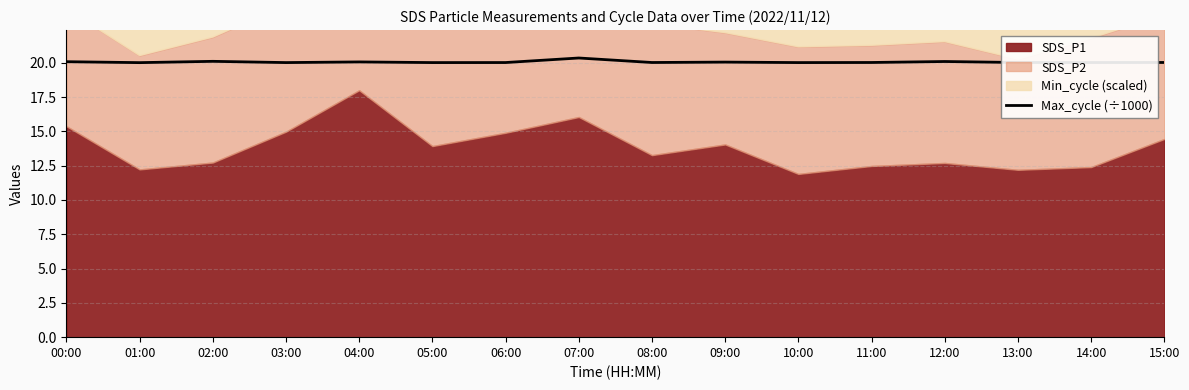

Reading left to right, extract all data points from this chart.

20.1	20.0	20.1	20.0	20.1	20.0	20.0	20.4	20.0	20.1	20.0	20.0	20.1	20.0	20.0	20.0